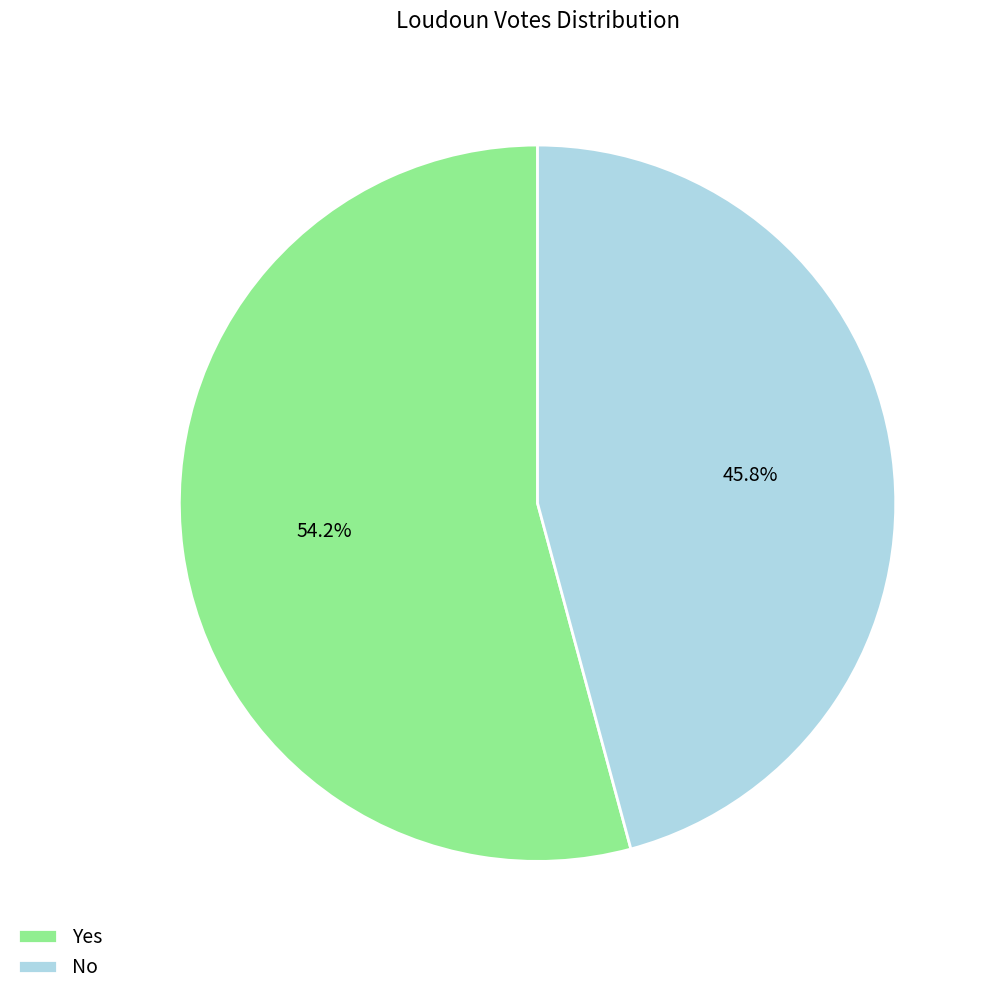

Which slice is the largest?

Yes